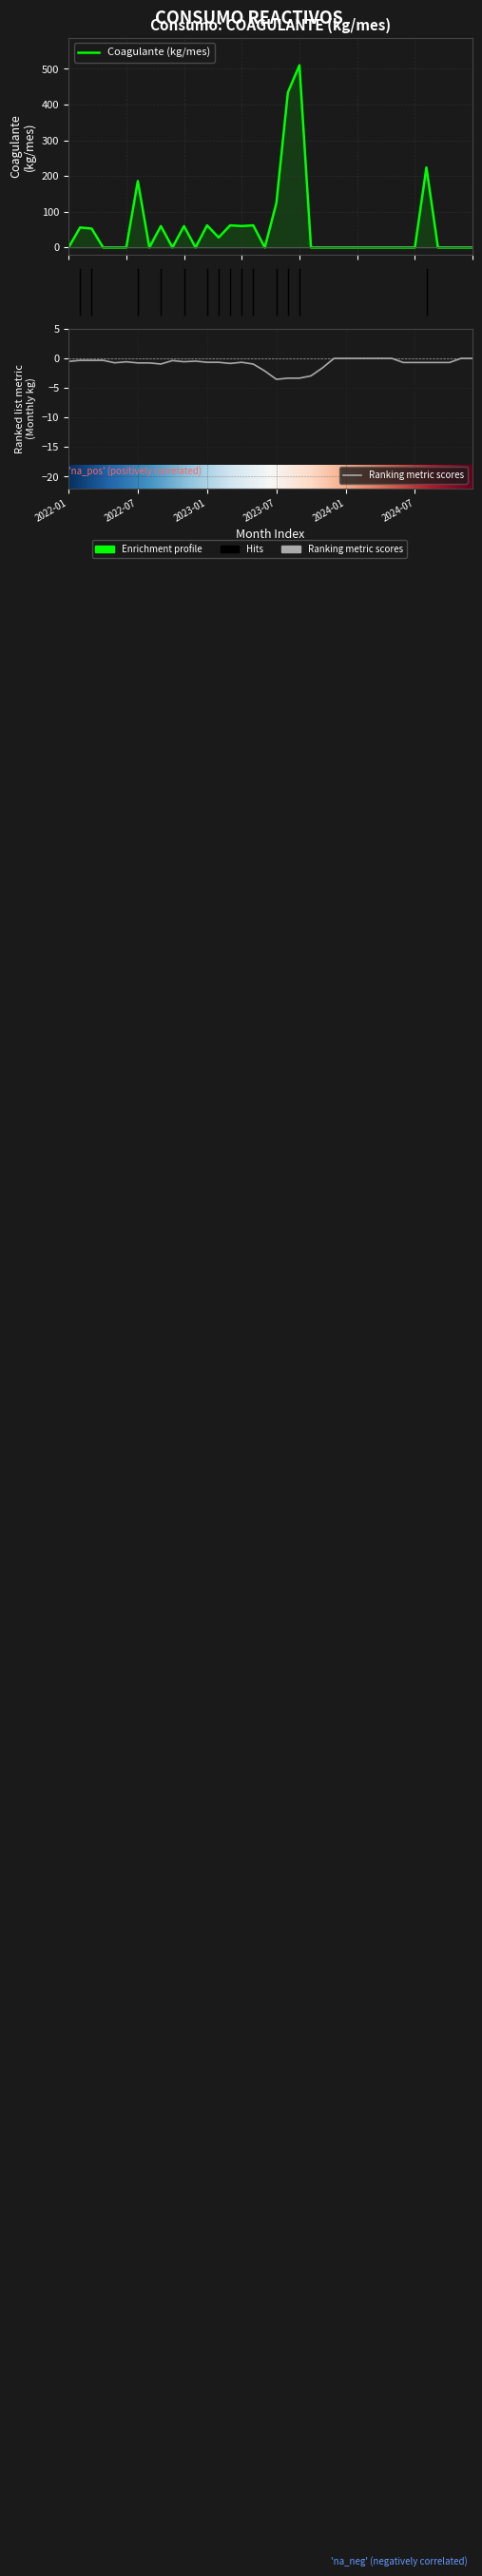

Is this an area chart (filled region under the line)?

No